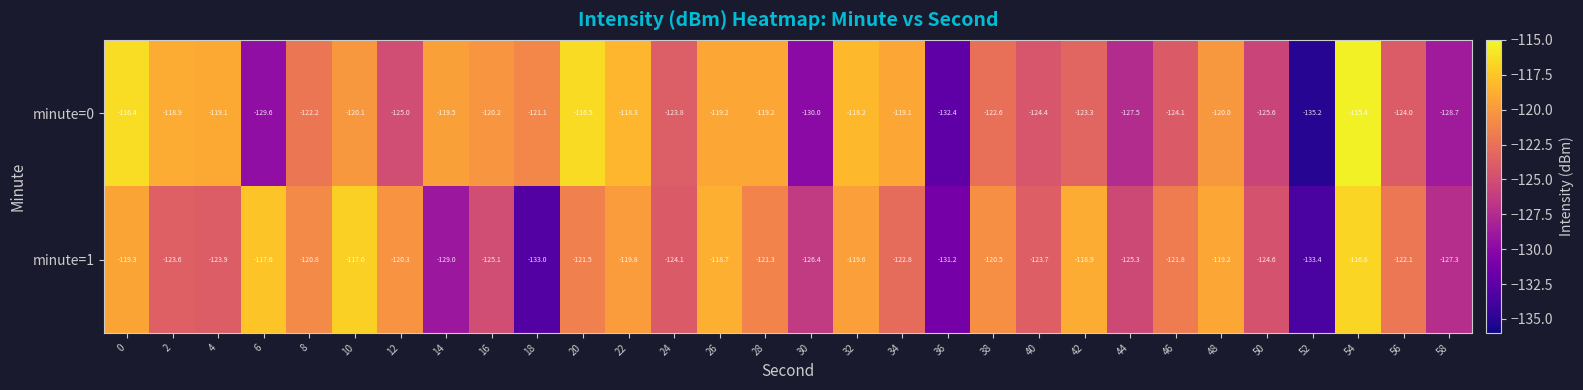

Rank the series by their average value, from highest to lowest.

minute=0, minute=1